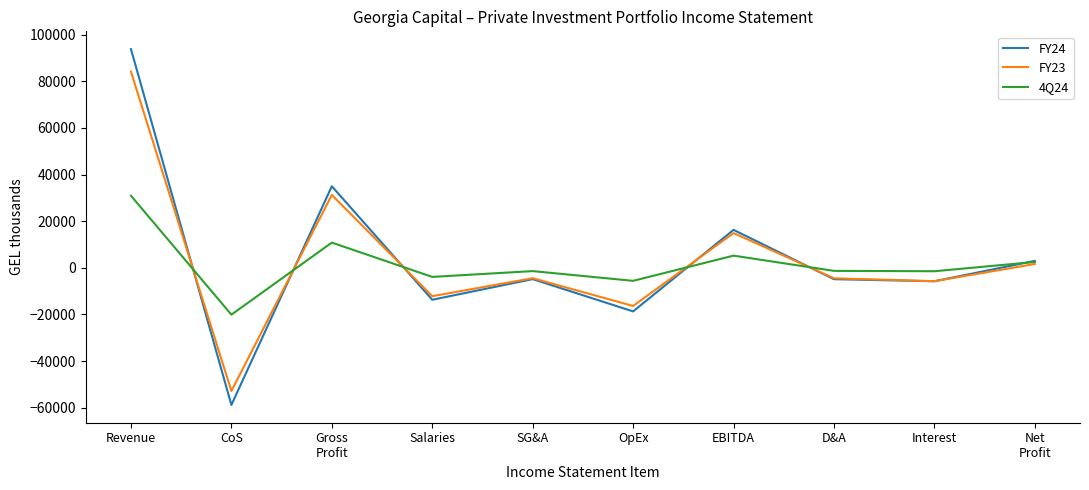

Where do FY24 and FY23 first cross each other?

Revenue and CoS